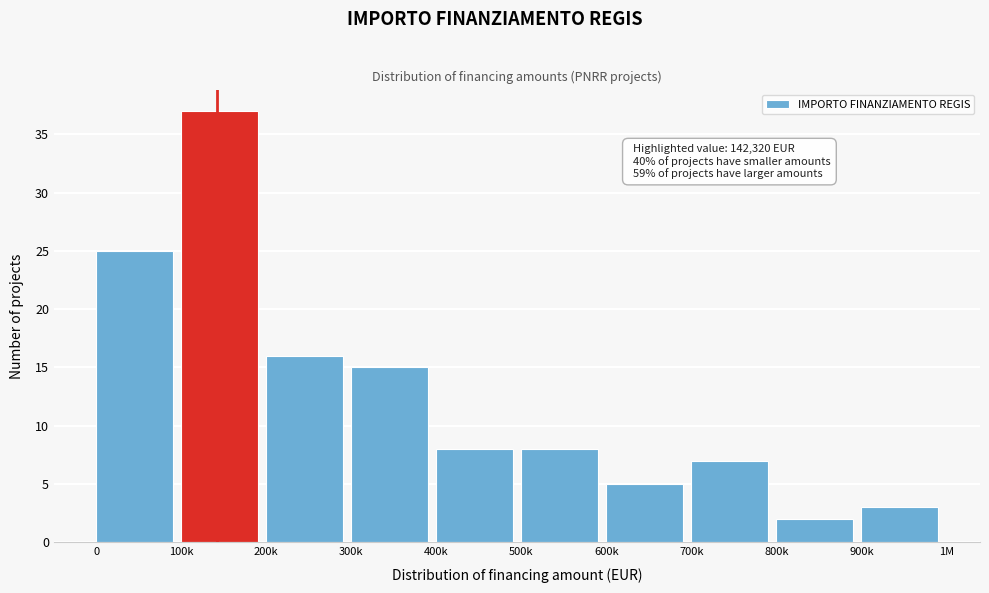

Reading left to right, transcribe all the data shown in this chart.

25	37	16	15	8	8	5	7	2	3